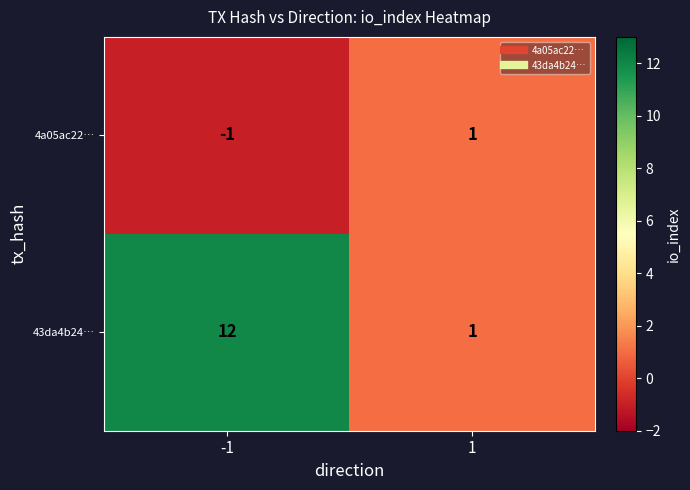

What is the maximum value for 43da4b24…?

12